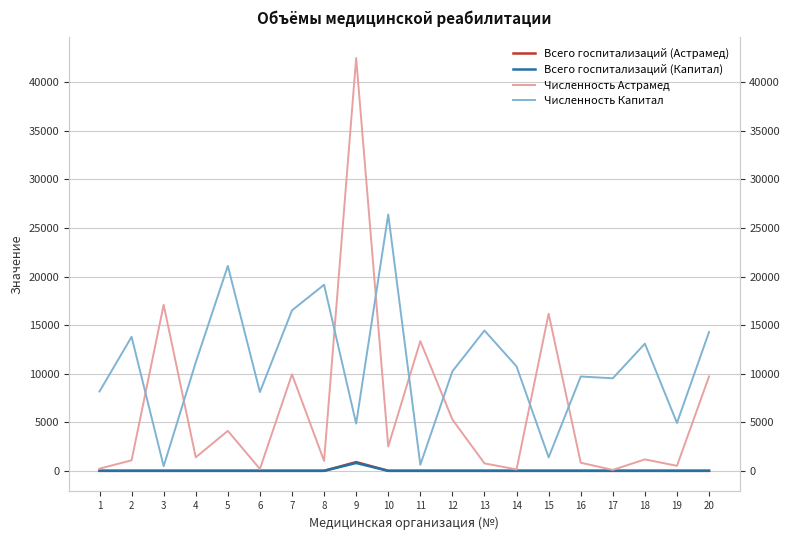

Which series has the largest range (max minus min)?

Численность Астрамед